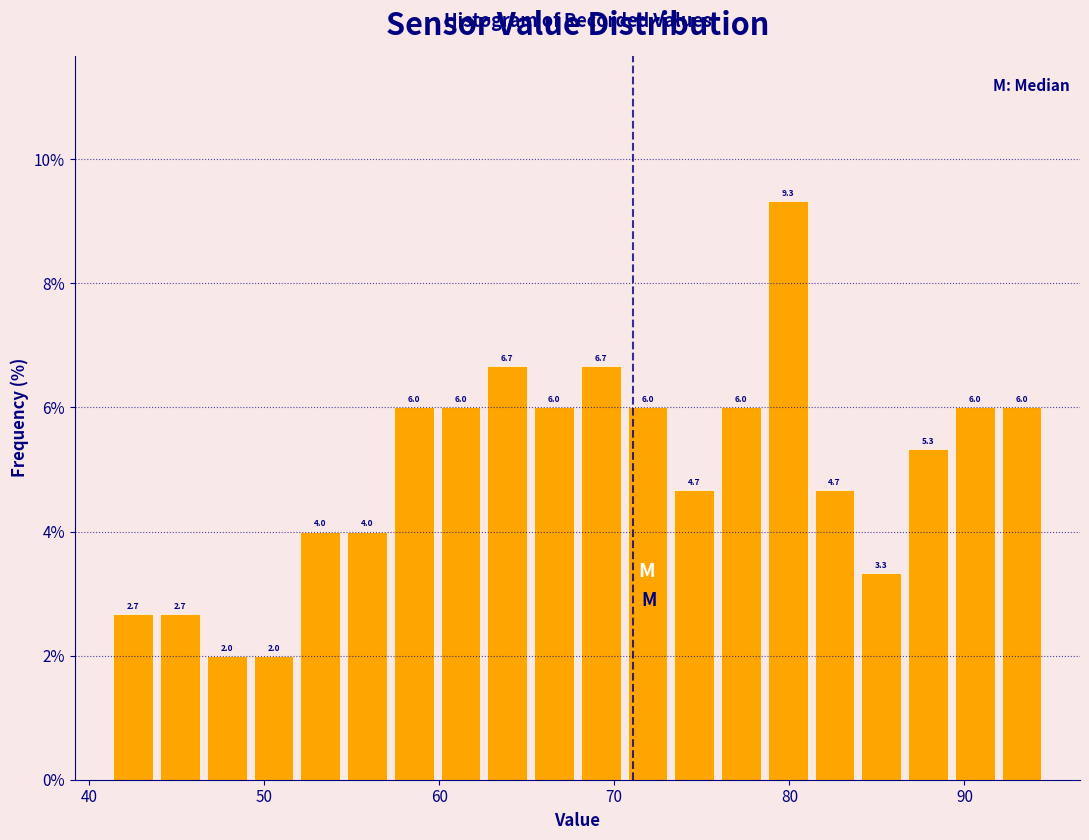

Read against the x-axis, roughly where is the centre of the tallest bar?

80